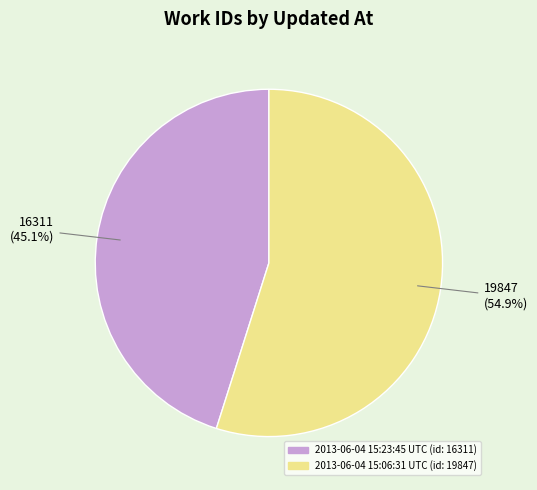

Is it true that 2013-06-04 15:23:45 UTC is 36% of the pie?

False